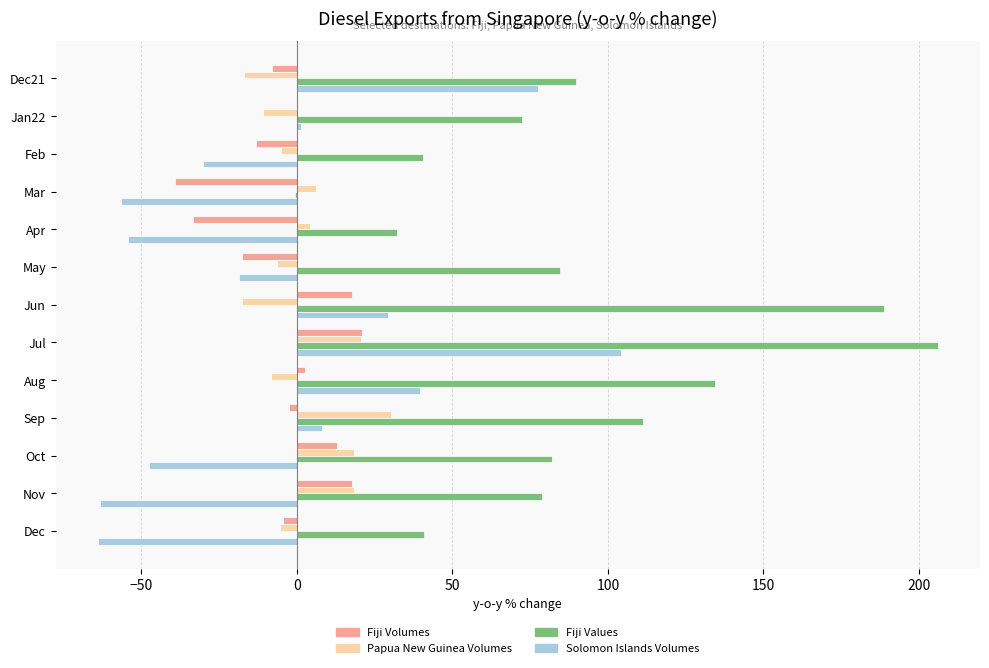

What are all the series names shown in the legend?

Fiji Volumes, Papua New Guinea Volumes, Fiji Values, Solomon Islands Volumes